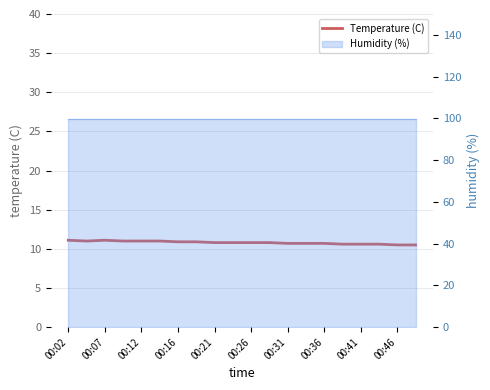

How many lines are shown in the chart?

1